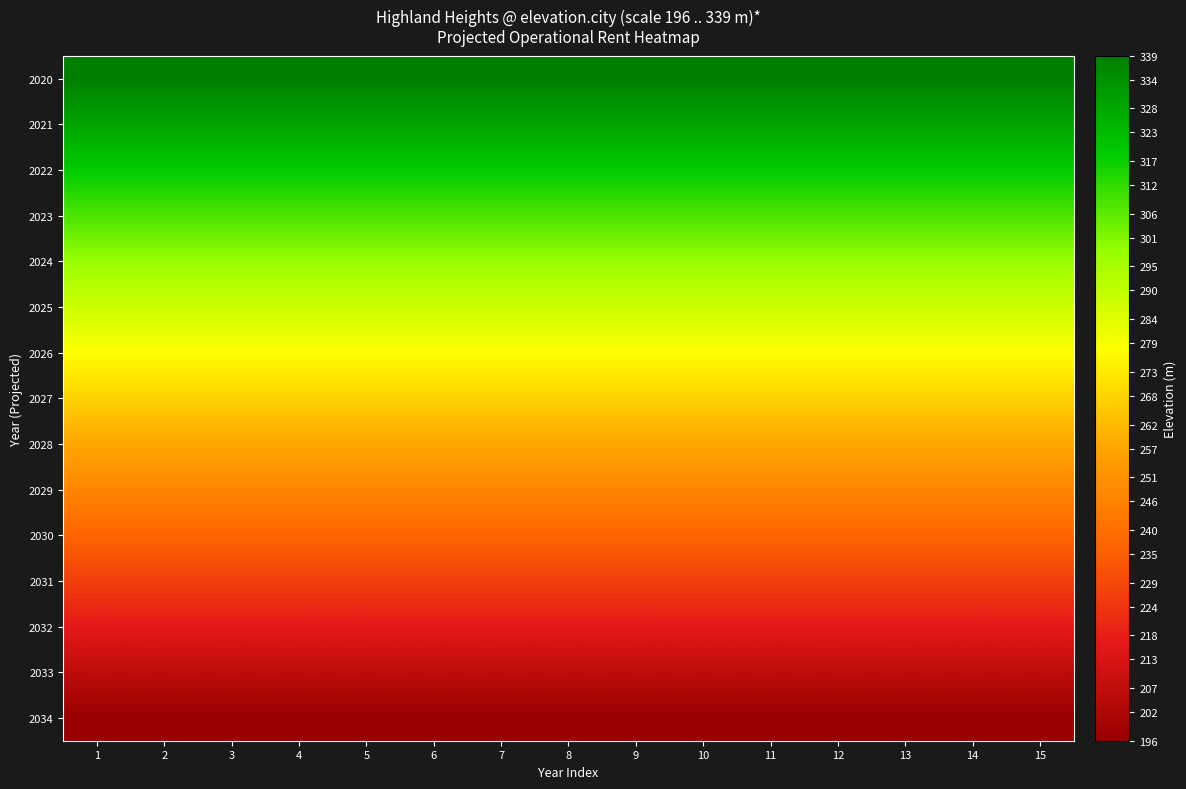

How many categories are shown in the chart?

15